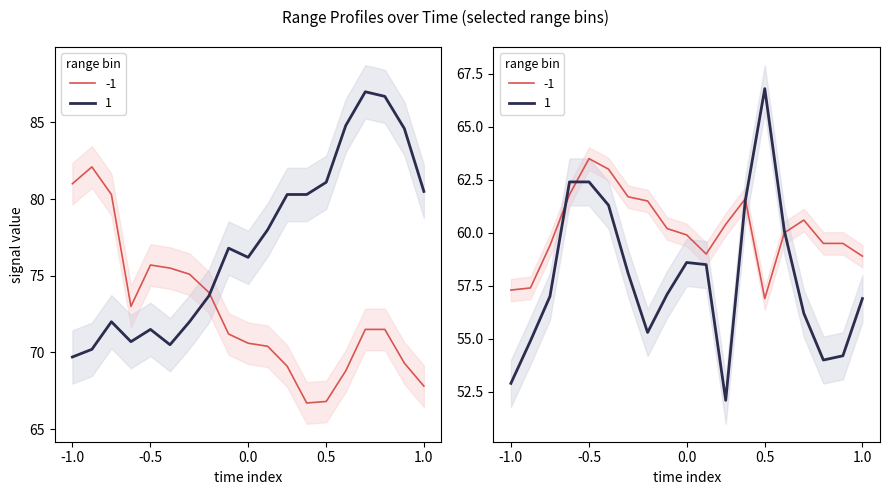

True or false: 3.524 has more than 0 interior local peaks.

True